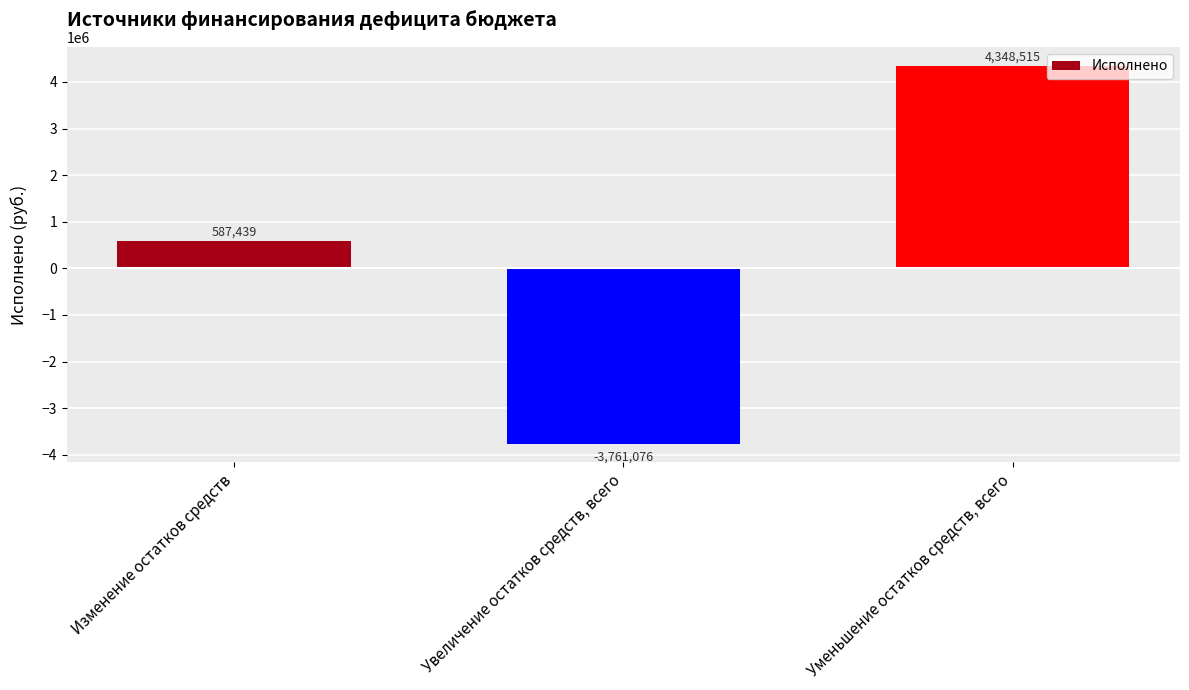

How many values are below zero?

1